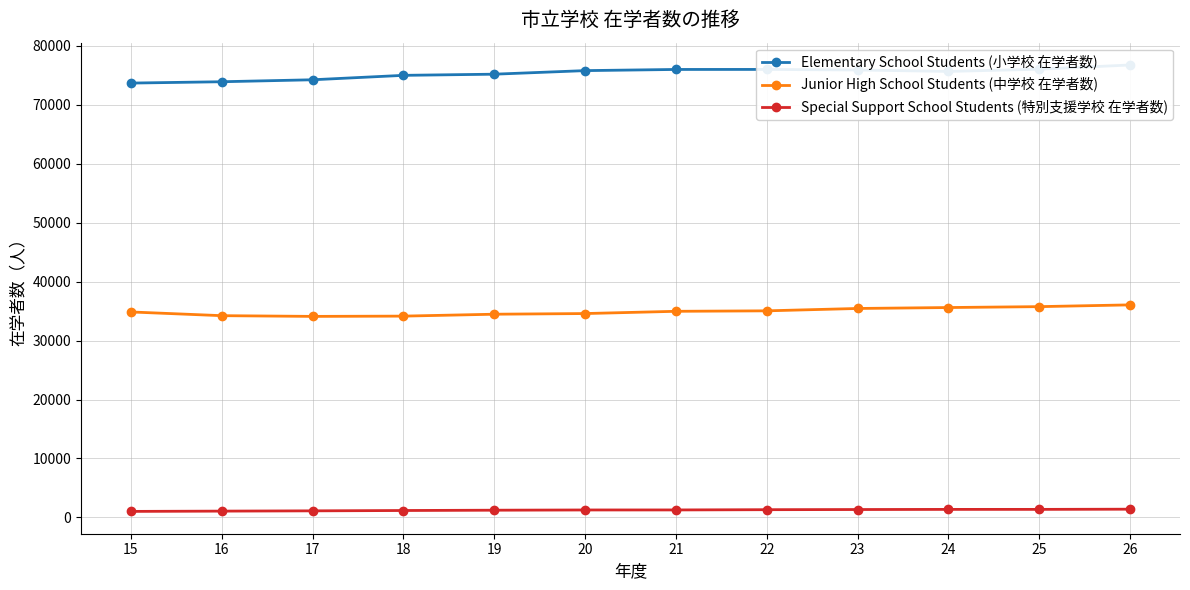

What is the difference between the Junior High School Students (中学校 在学者数) values at 17 and 21?

863